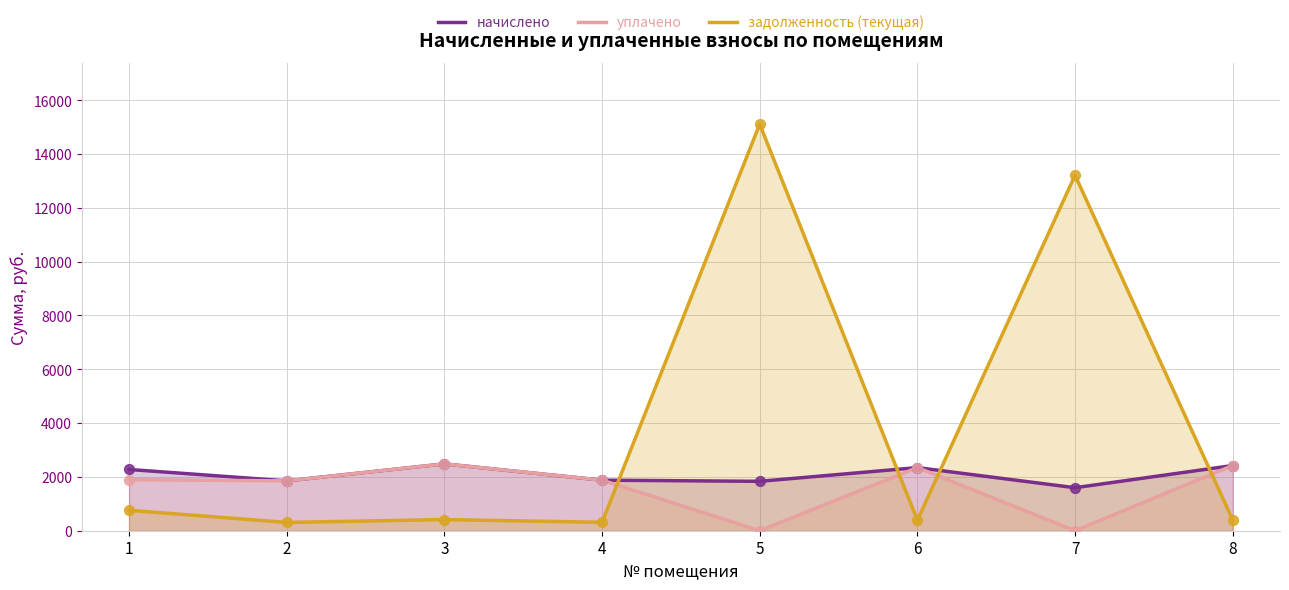

Is the value of начислено at 3 greater than the value of задолженность (текущая) at 3?

Yes